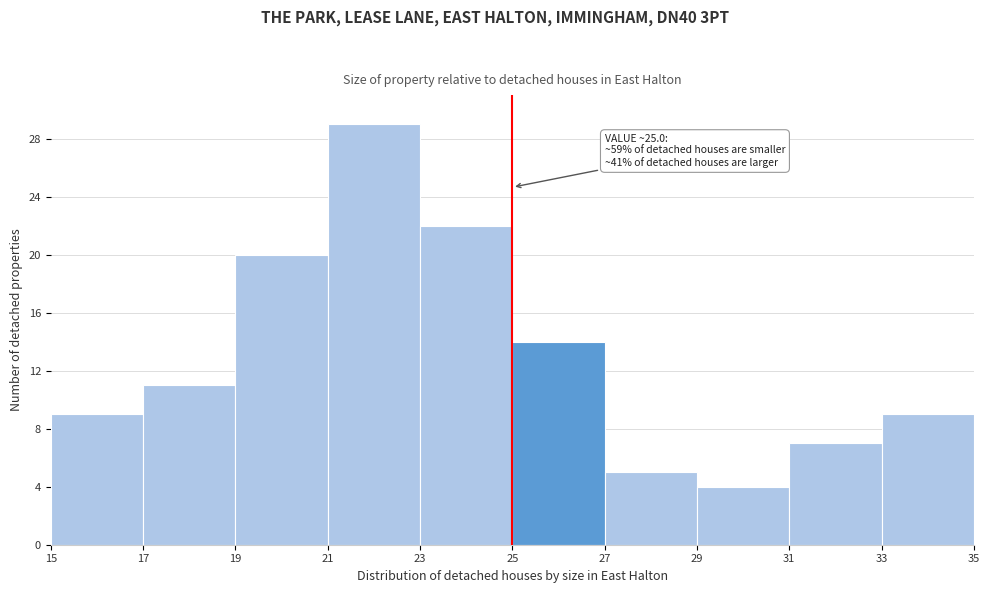

Over which range of the x-axis is the bar tallest?

21 to 23